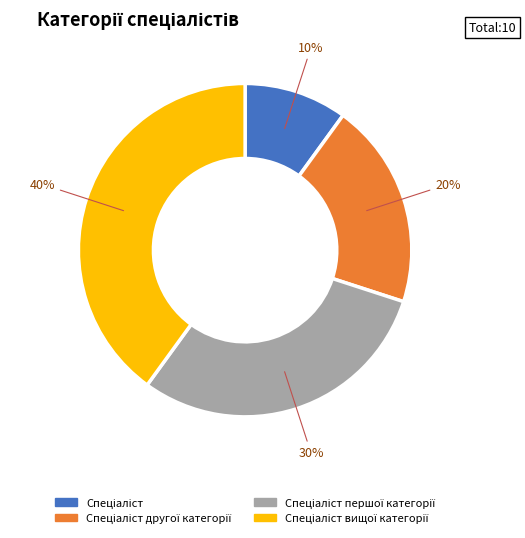

To the nearest percent, what is the average slice percentage?

25%